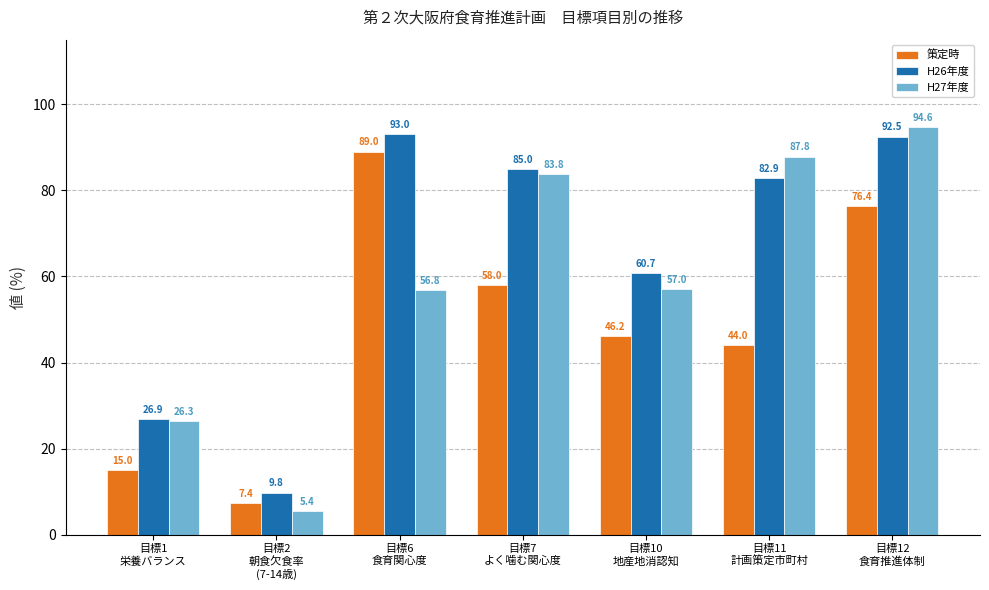

Is it true that H26年度 equals 39.5 at 目標11
計画策定市町村?

False